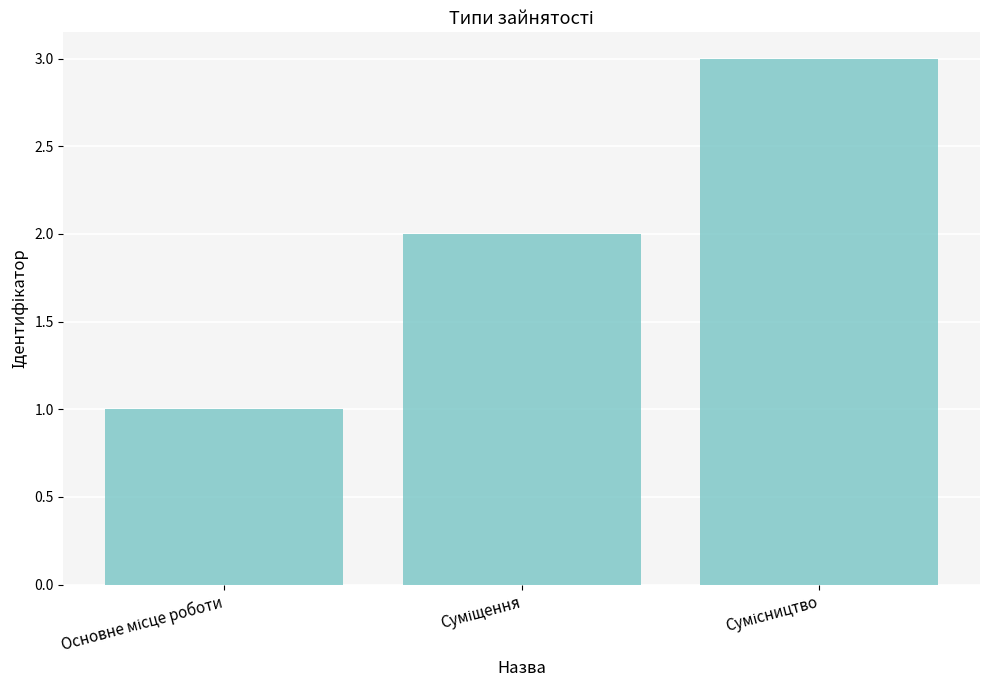

Does the chart contain any negative values?

No